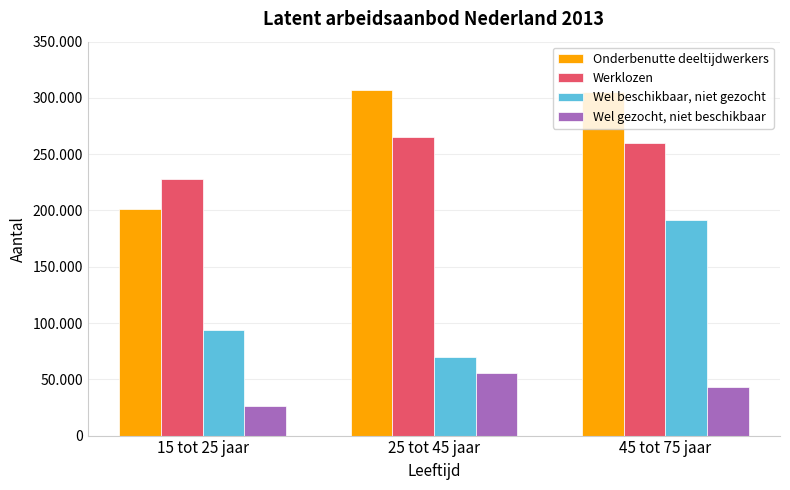

What are all the series names shown in the legend?

Onderbenutte deeltijdwerkers, Werklozen, Wel beschikbaar, niet gezocht, Wel gezocht, niet beschikbaar